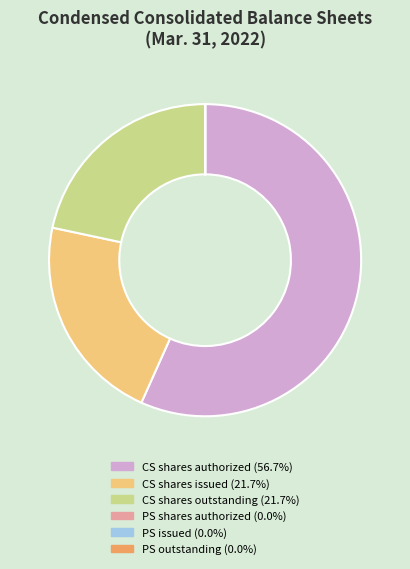

Approximately how many times larger is the value at CS shares authorized (56.7%) compared to CS shares issued (21.7%)?

2.6